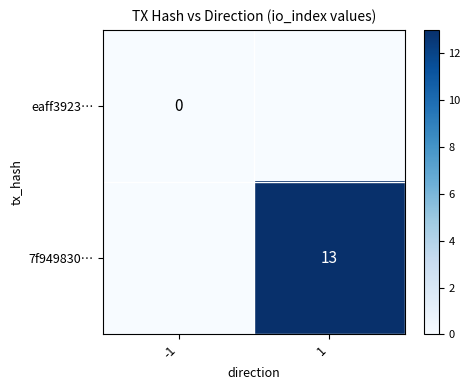

Count the number of data series in this chart.

2